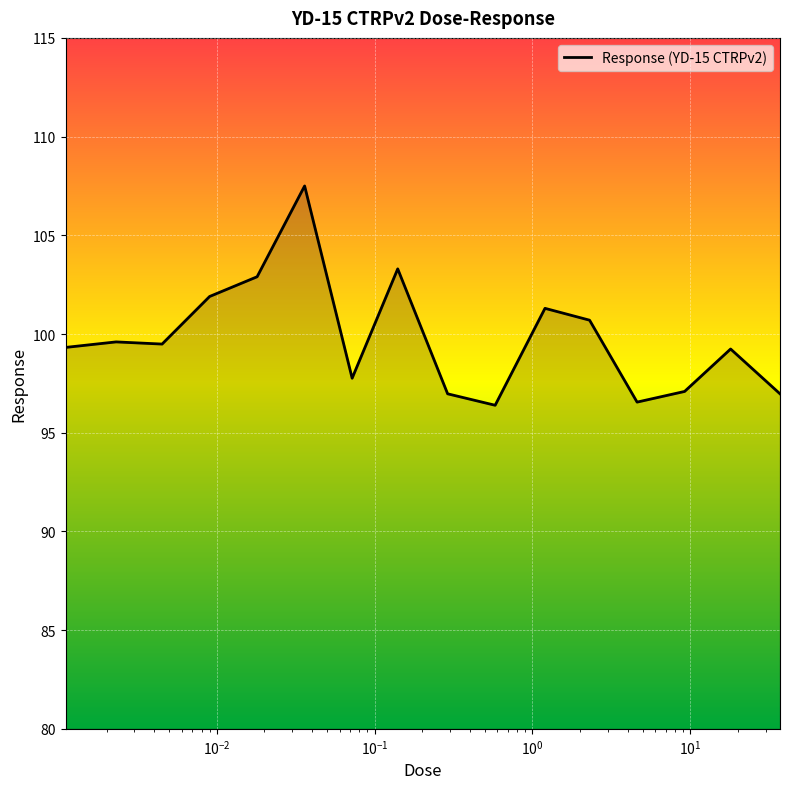

What is the difference between the maximum and minimum values?

11.1